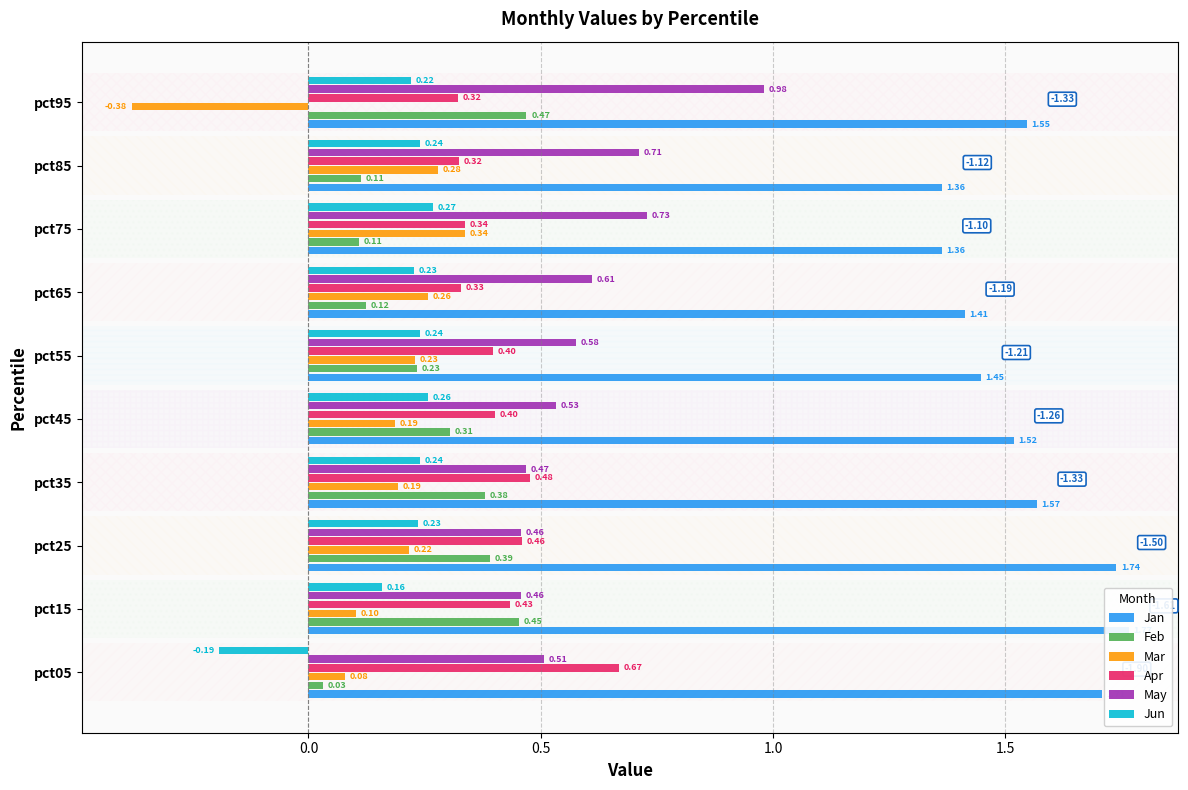

Is the value of Jun at pct55 greater than the value of Mar at pct15?

Yes